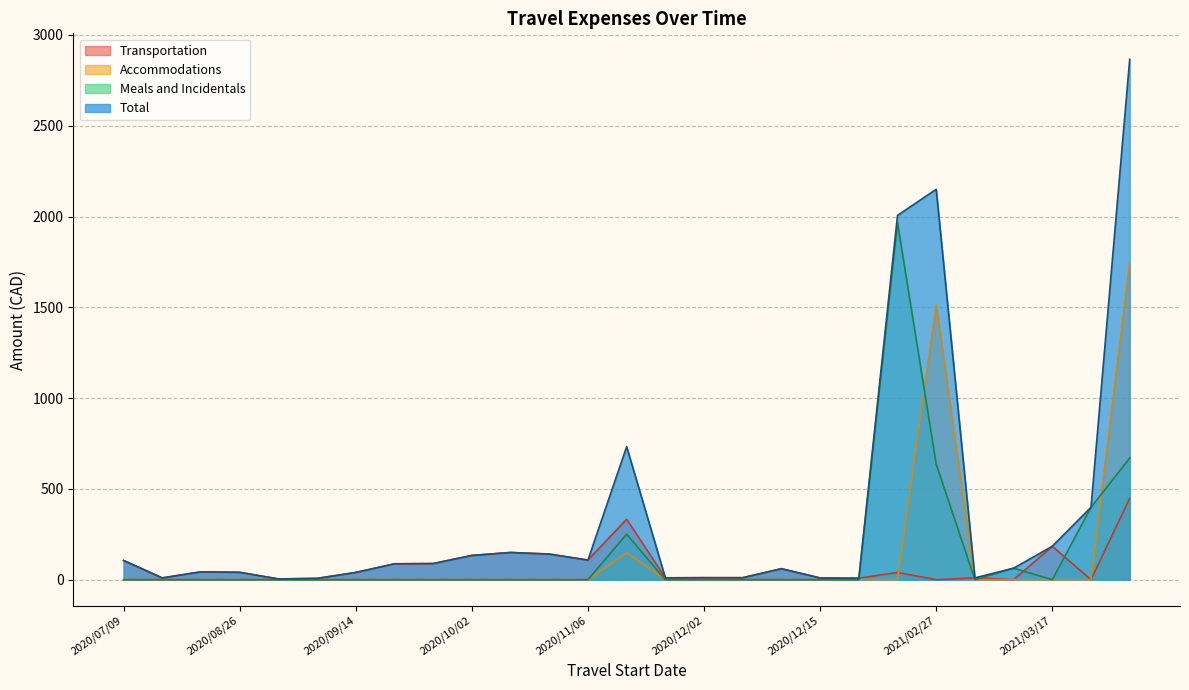

True or false: Total and Transportation cross at least once.

False